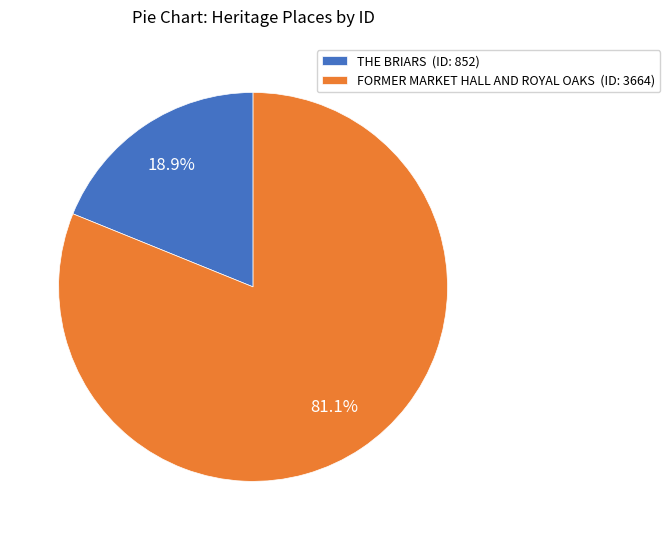

Which category accounts for the majority?

FORMER MARKET HALL AND ROYAL OAKS